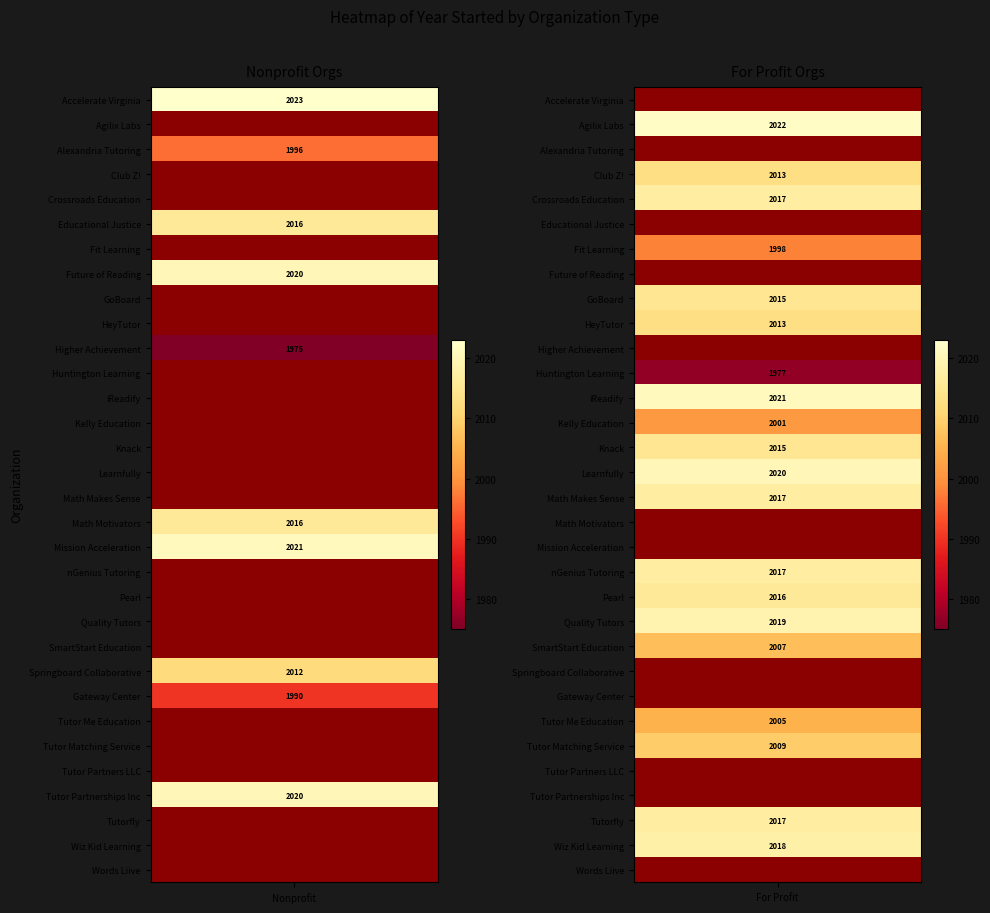

Rank the categories by Nonprofit value from highest to lowest.

Accelerate Virginia, Mission Acceleration, Future of Reading, Tutor Partnerships Inc, Educational Justice, Math Motivators, Springboard Collaborative, Alexandria Tutoring, Gateway Center, Higher Achievement, Agilix Labs, Club Z!, Crossroads Education, Fit Learning, GoBoard, HeyTutor, Huntington Learning, iReadify, Kelly Education, Knack, Learnfully, Math Makes Sense, nGenius Tutoring, Pearl, Quality Tutors, SmartStart Education, Tutor Me Education, Tutor Matching Service, Tutor Partners LLC, Tutorfly, Wiz Kid Learning, Words Liive